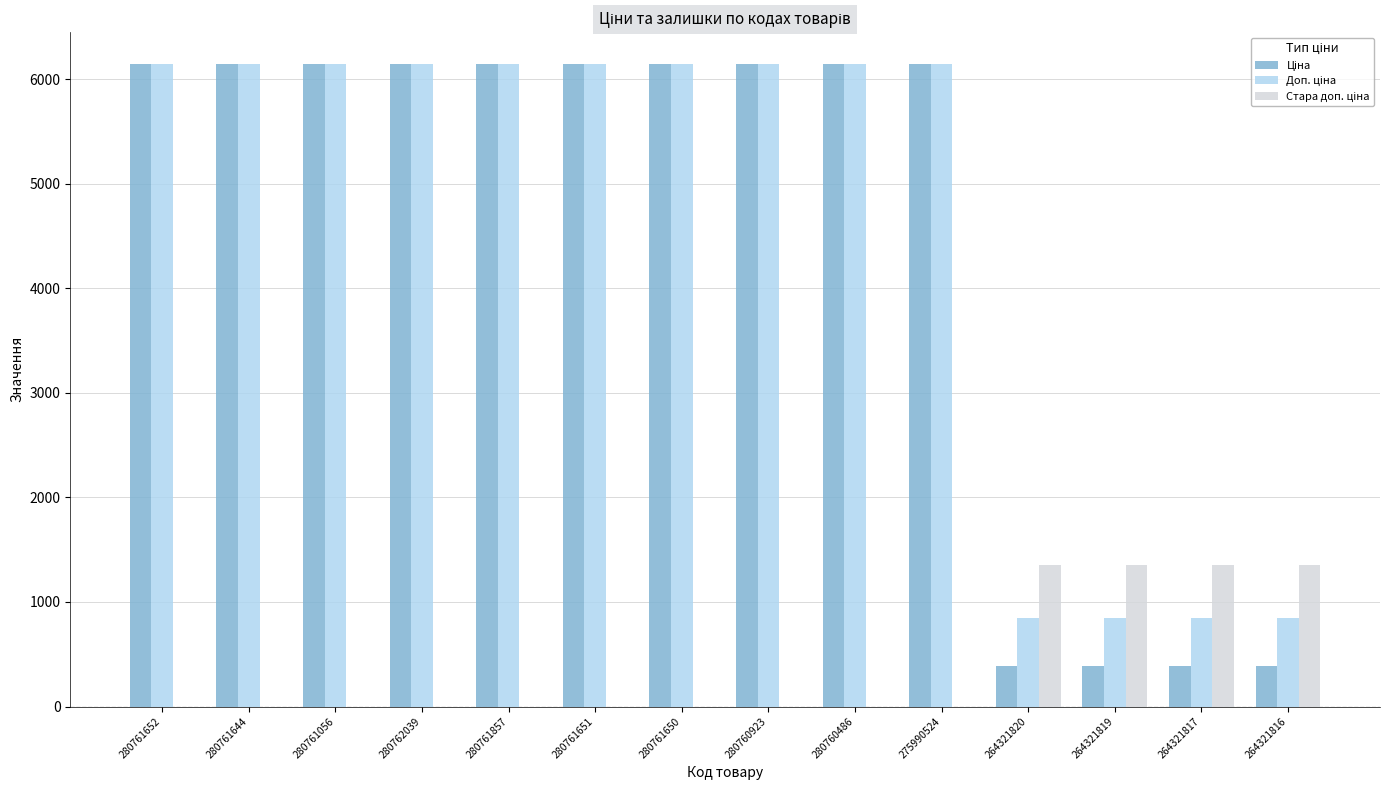

What is the total value across all series at 275990524?

12286.5